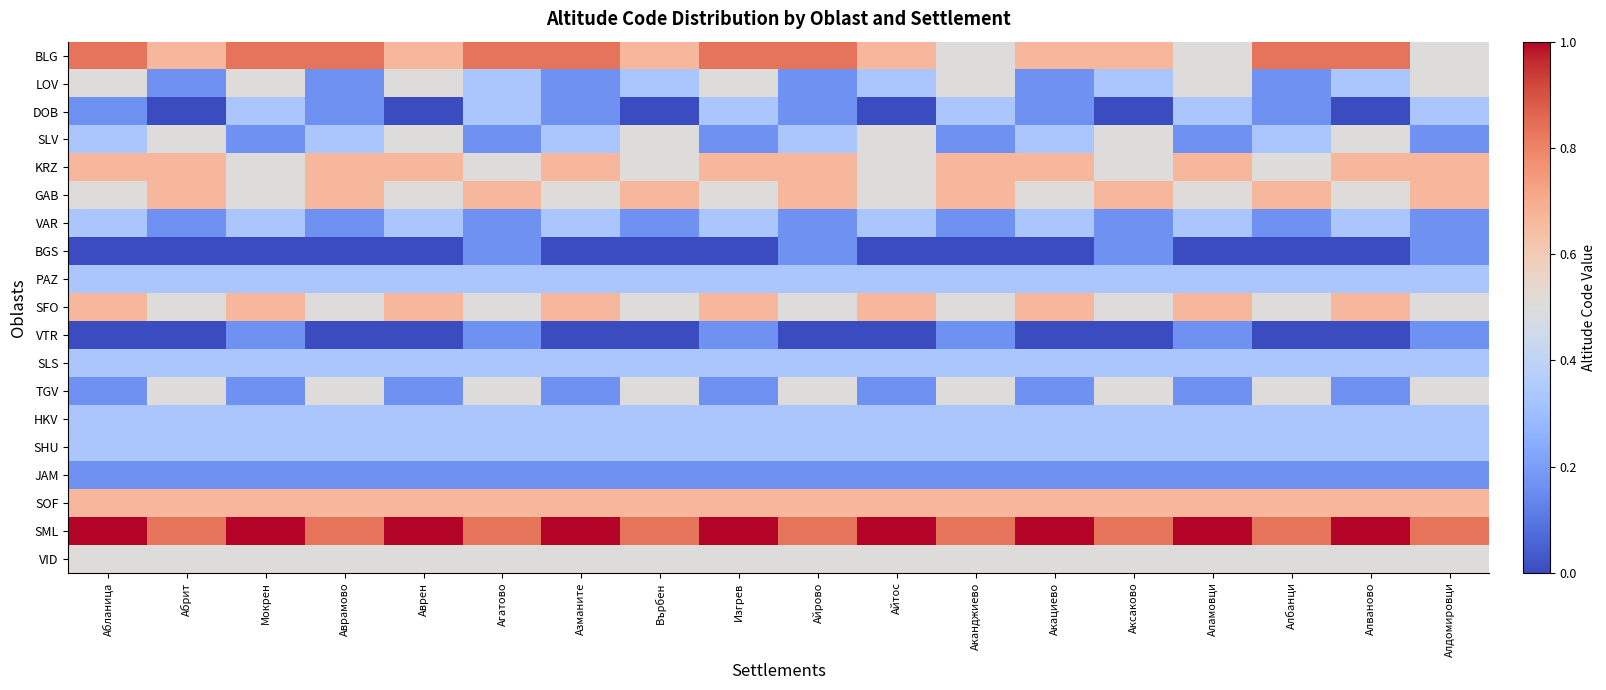

At which category is the sum across all series the highest?

Изгрев